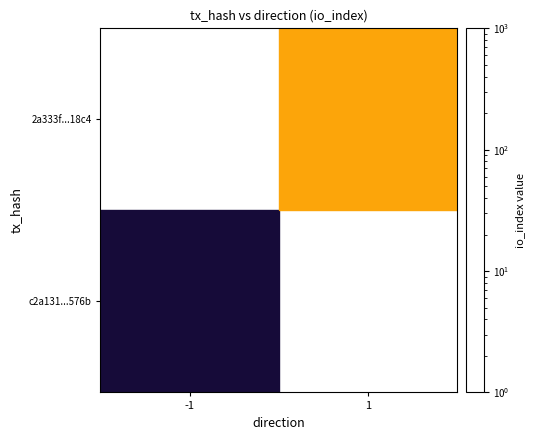

Rank the series at -1 from highest to lowest value.

c2a131...576b, 2a333f...18c4